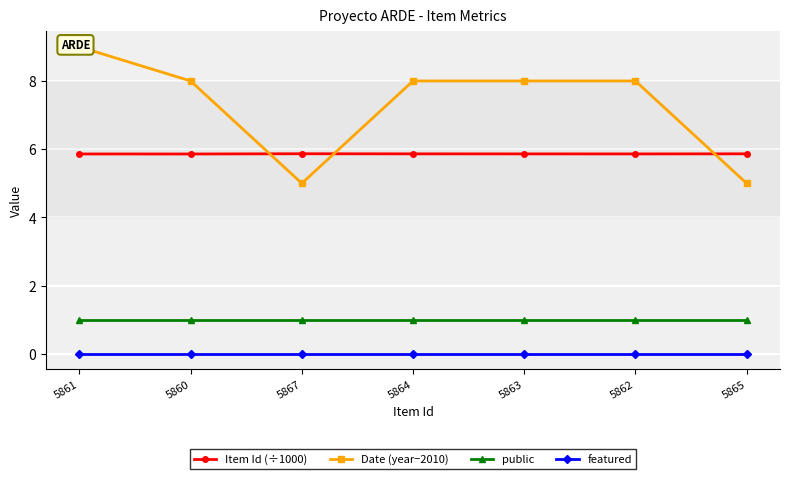

True or false: featured and Date (year−2010) intersect in this chart.

False